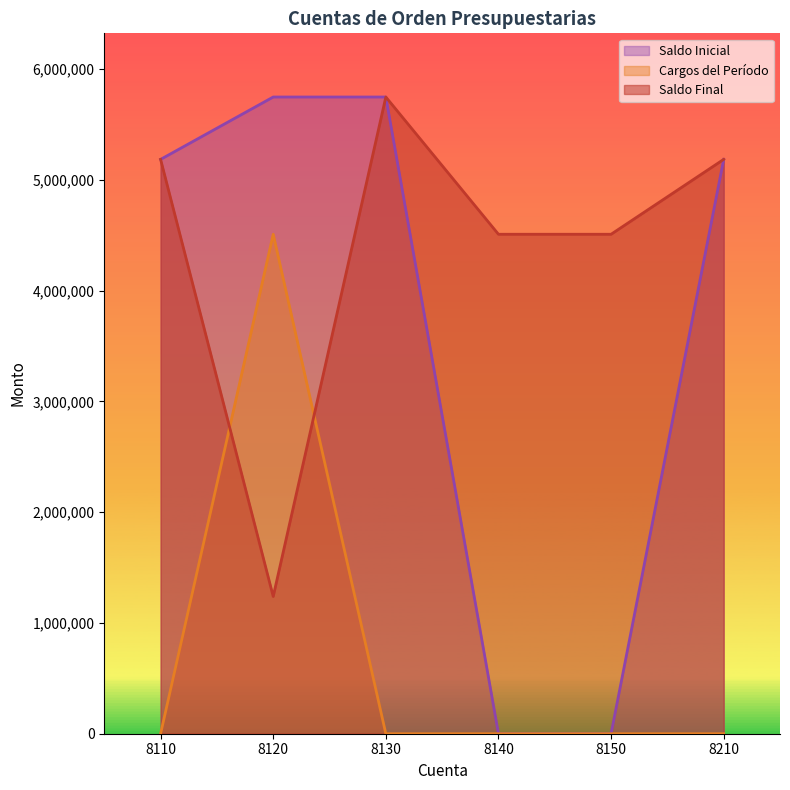

What is the sum of all Saldo Inicial values?

21863292.9